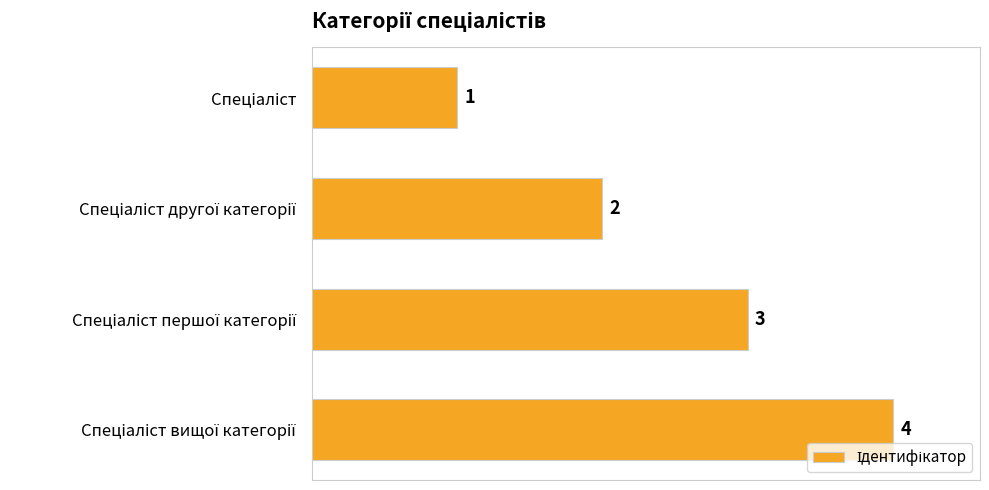

Count the values in the range 2 to 4.

3